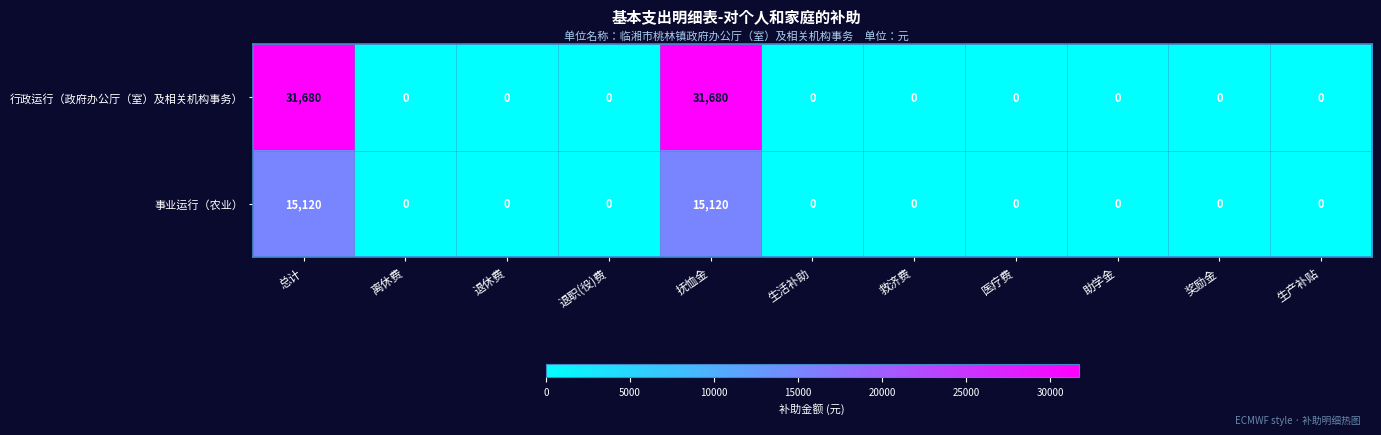

Reading right to left, transcribe all the data shown in this chart.

行政运行（政府办公厅（室）及相关机构事务）: 生产补贴=0	奖励金=0	助学金=0	医疗费=0	救济费=0	生活补助=0	抚恤金=31680	退职(役)费=0	退休费=0	离休费=0	总计=31680
事业运行（农业）: 生产补贴=0	奖励金=0	助学金=0	医疗费=0	救济费=0	生活补助=0	抚恤金=15120	退职(役)费=0	退休费=0	离休费=0	总计=15120